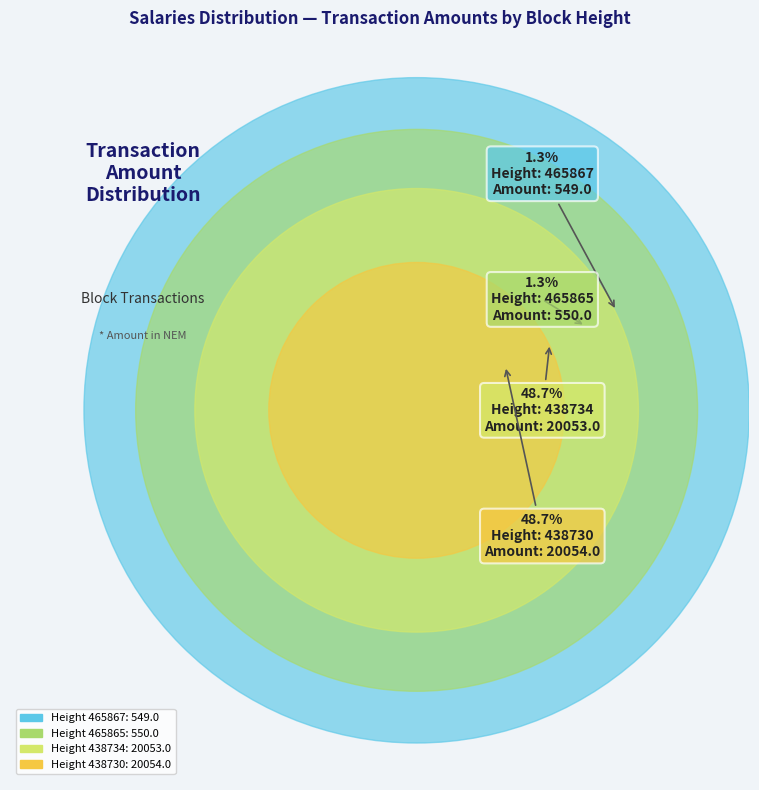

True or false: 465867 accounts for 1% of the total.

True